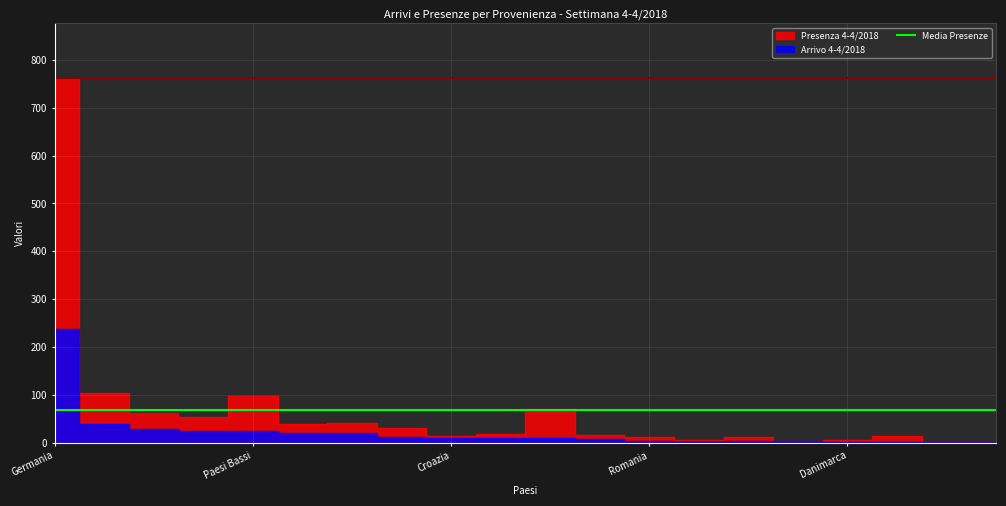

Which series has the widest spread of values?

Presenza 4-4/2018